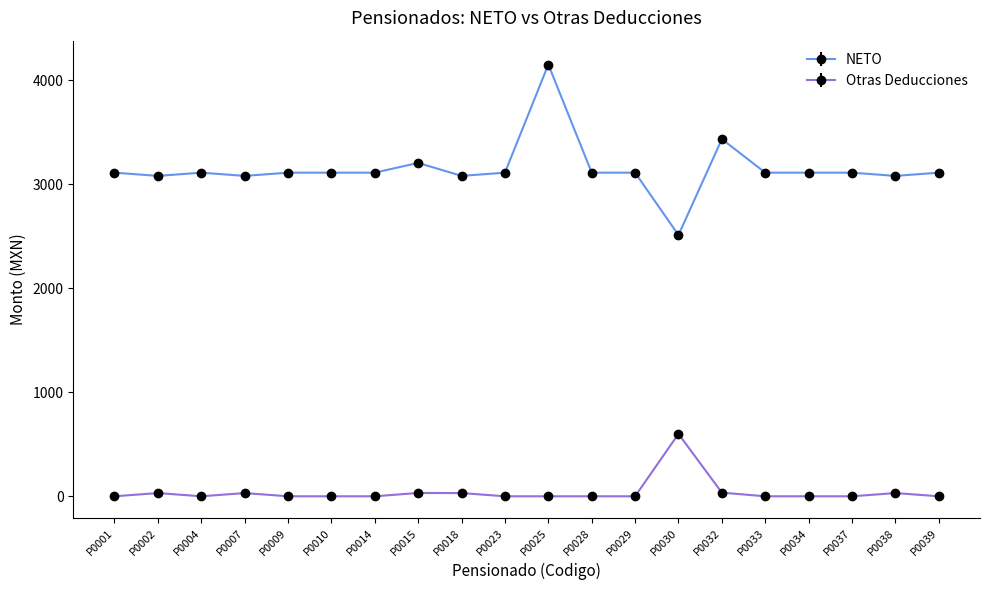

What is the average value of the NETO series?

3149